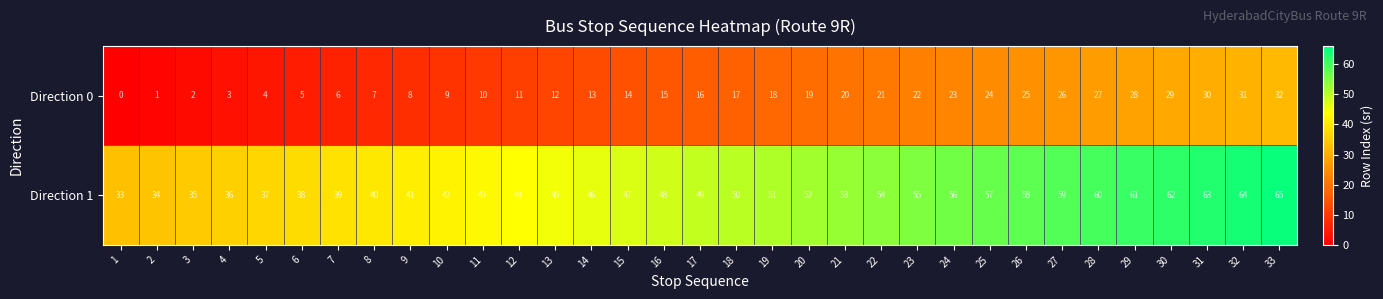

What is the sum of all Direction 1 values?

1617